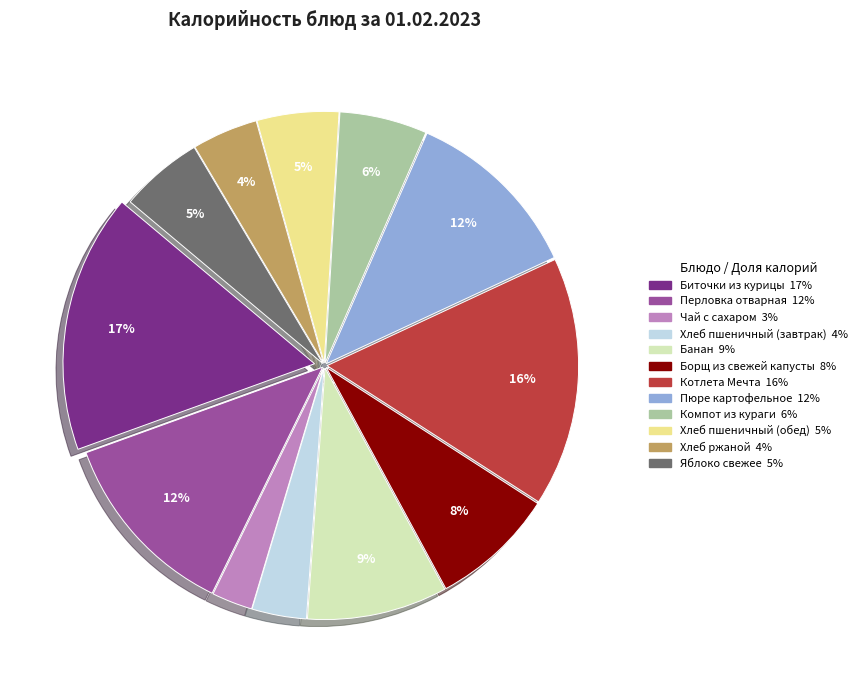

Combined, do Яблоко свежее and Котлета Мечта account for over 50%?

No